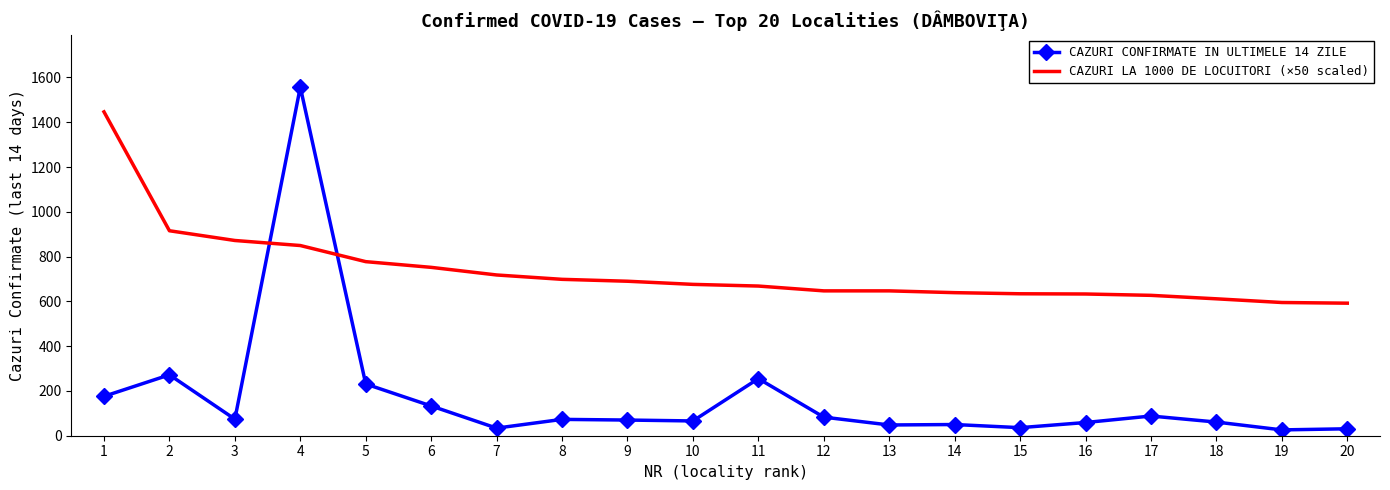

List the series in order of their overall mean, lowest first.

CAZURI CONFIRMATE IN ULTIMELE 14 ZILE, CAZURI LA 1000 DE LOCUITORI (×50 scaled)